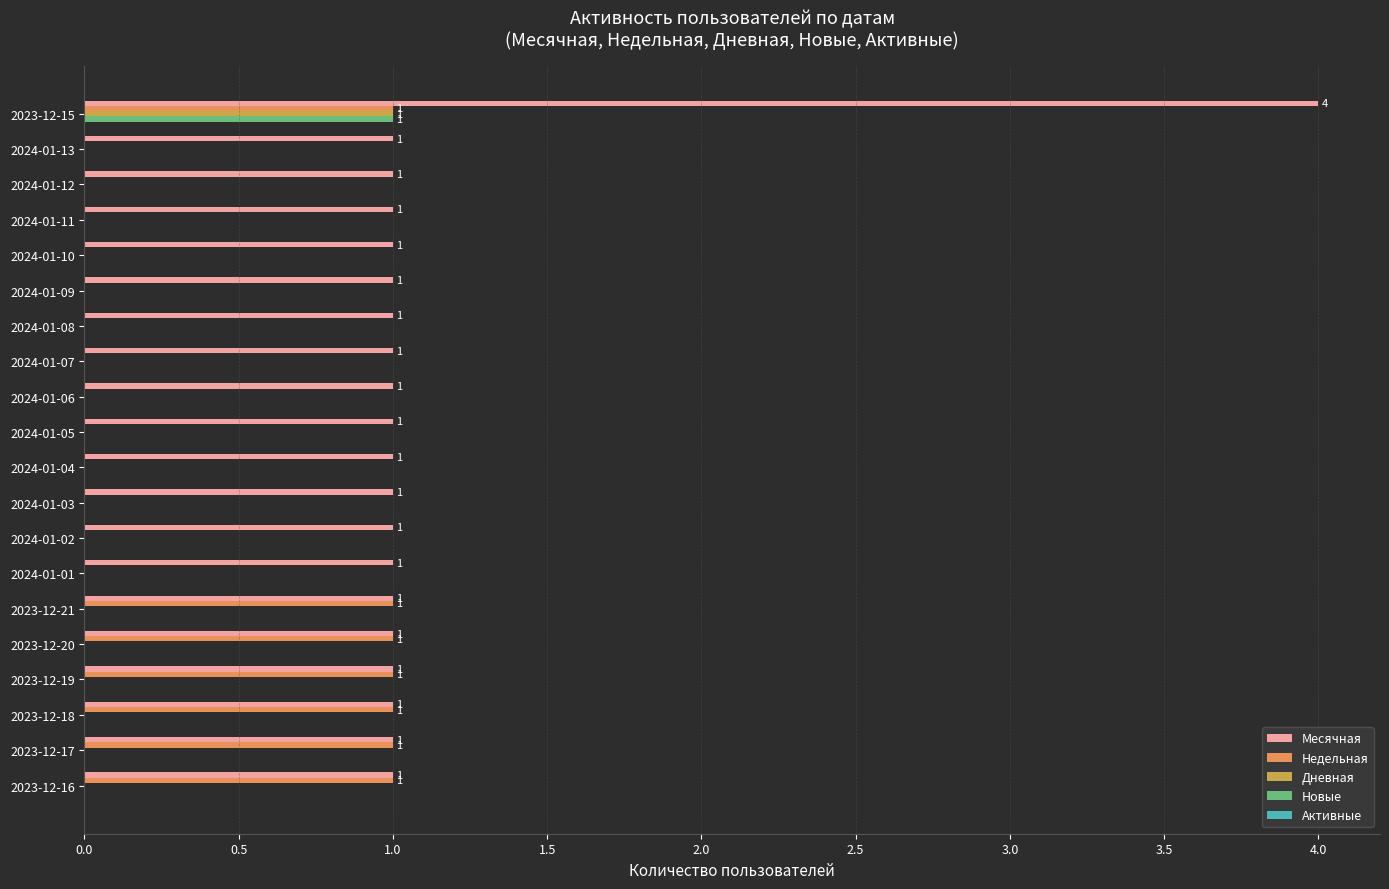

The value of Месячная at 2024-01-09 is 1. True or false?

True